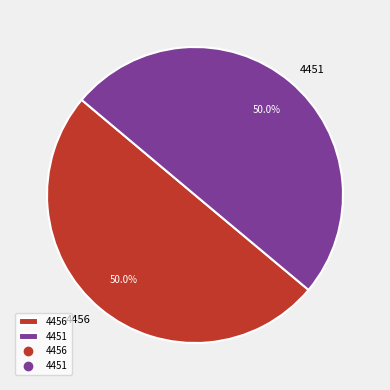

What is the ratio of the value at 4456 to the value at 4451?

1.0